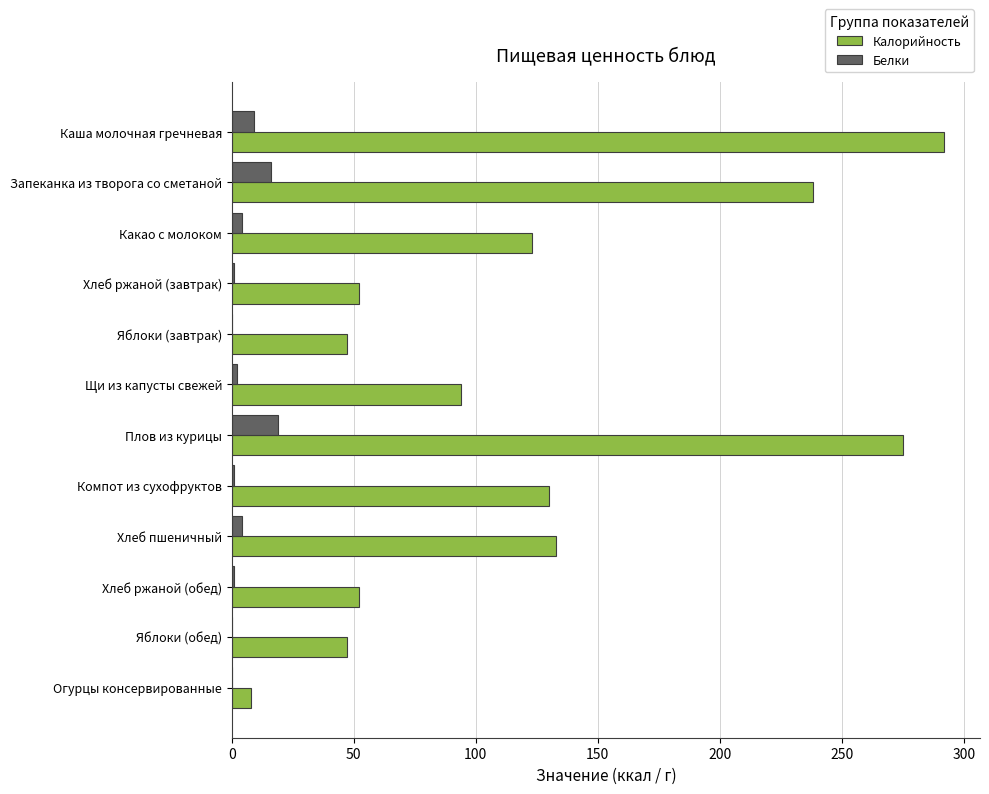

The Белки series shows 9 at Каша молочная гречневая. True or false?

True